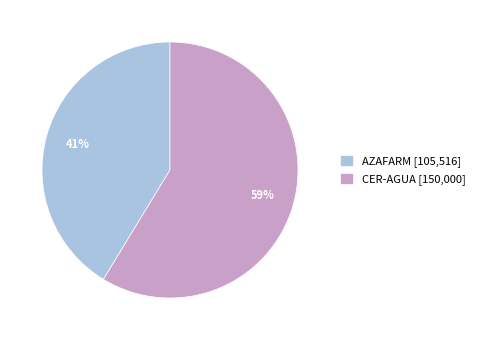

Approximately how many times larger is the value at AZAFARM [105,516] compared to CER-AGUA [150,000]?

0.7